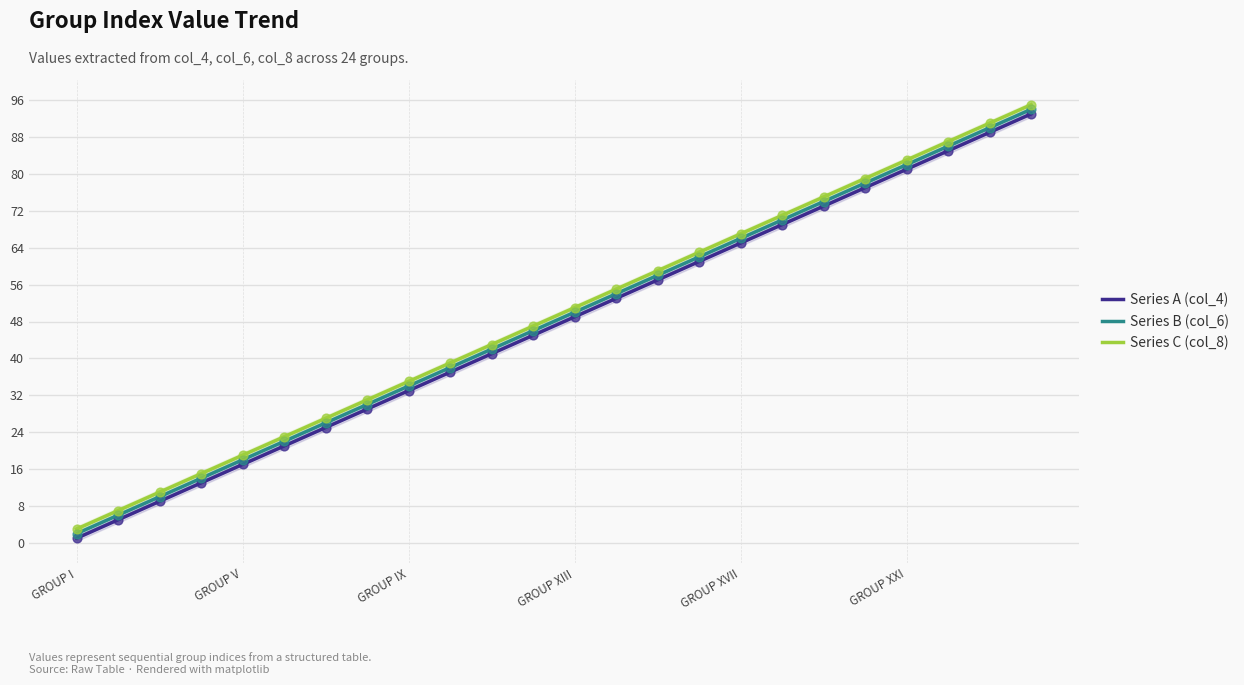

Which category has the lowest value in the Series C (col_8) series?

GROUP I